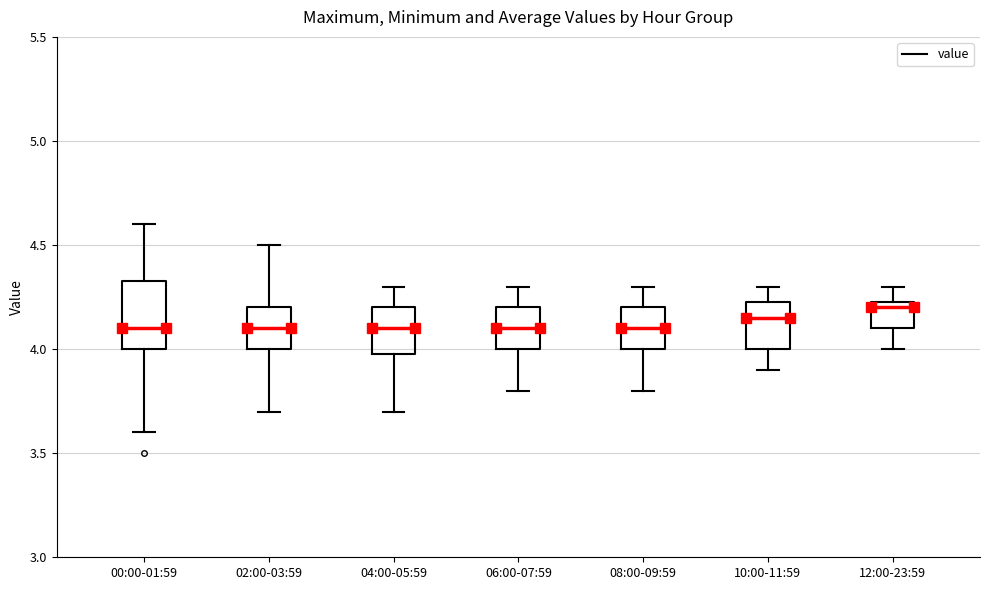

Reading left to right, transcribe this box plot: for each box, give where its median line is, the range the box spans, and where its two whiskers end, as read against the y-axis. The values are not printed on the chart, so give them approximately, as read against the axis.

00:00-01:59: median 4.10, box 4.00 to 4.35, whiskers 3.60 to 4.60
02:00-03:59: median 4.10, box 4.00 to 4.20, whiskers 3.70 to 4.50
04:00-05:59: median 4.10, box 4.00 to 4.20, whiskers 3.70 to 4.30
06:00-07:59: median 4.10, box 4.00 to 4.20, whiskers 3.80 to 4.30
08:00-09:59: median 4.10, box 4.00 to 4.20, whiskers 3.80 to 4.30
10:00-11:59: median 4.15, box 4.00 to 4.25, whiskers 3.90 to 4.30
12:00-23:59: median 4.20, box 4.10 to 4.25, whiskers 4.00 to 4.30